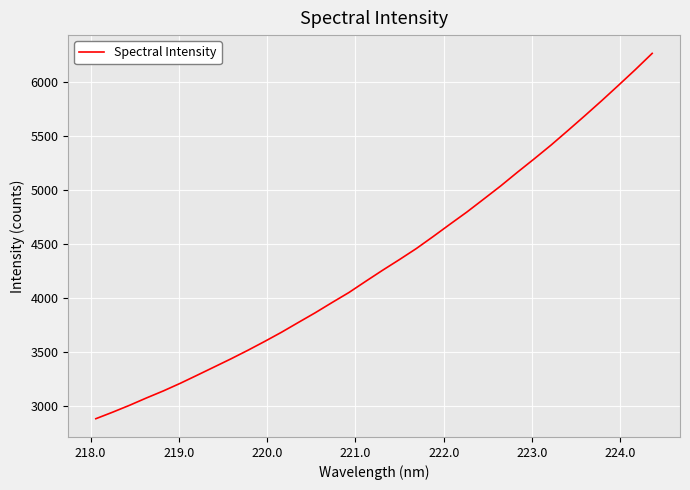

What is the average value?

4332.4